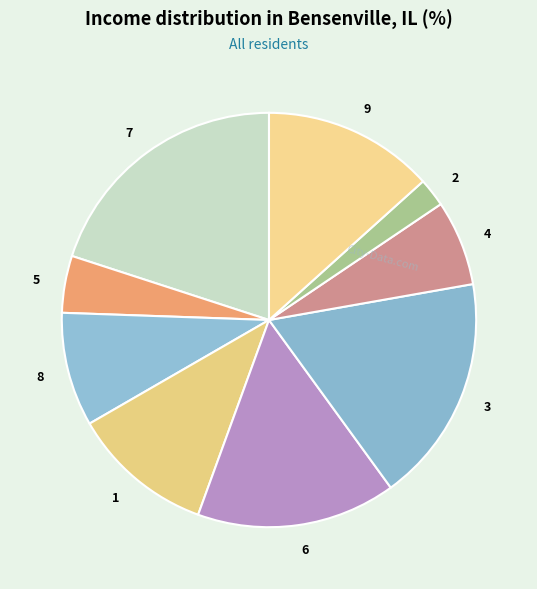

Rank the categories by value from lowest to highest.

2, 5, 4, 8, 1, 9, 6, 3, 7